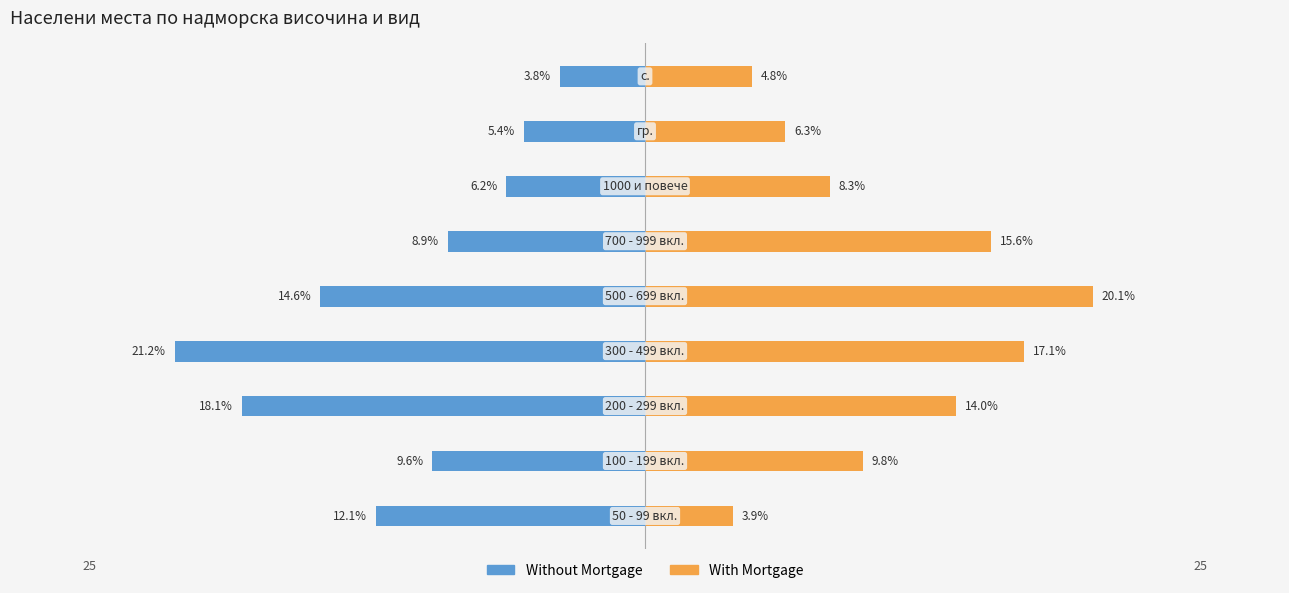

What is the approximate value of With Mortgage at 4?

20.1